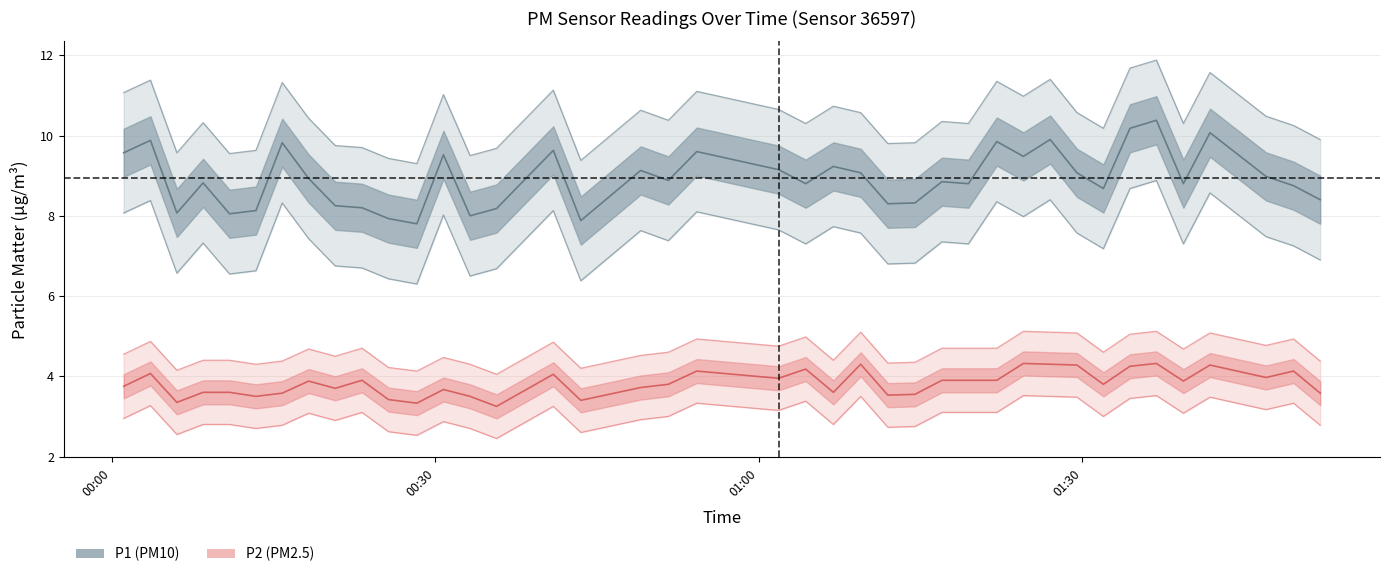

What is the value of the P2 point at the 26th from the left?

4.3